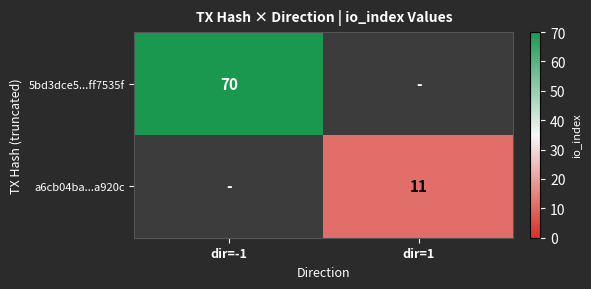

The 5bd3dce5...ff7535f series shows 70 at dir=-1. True or false?

True